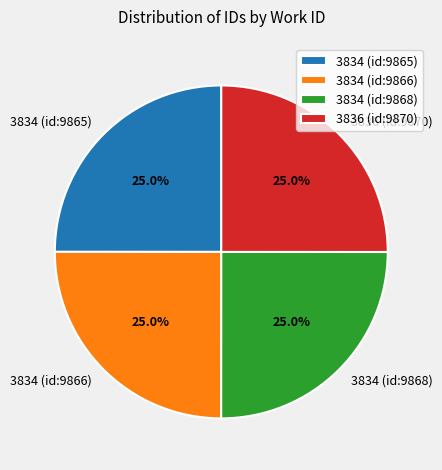

Is there any slice that represents more than half of the pie?

No